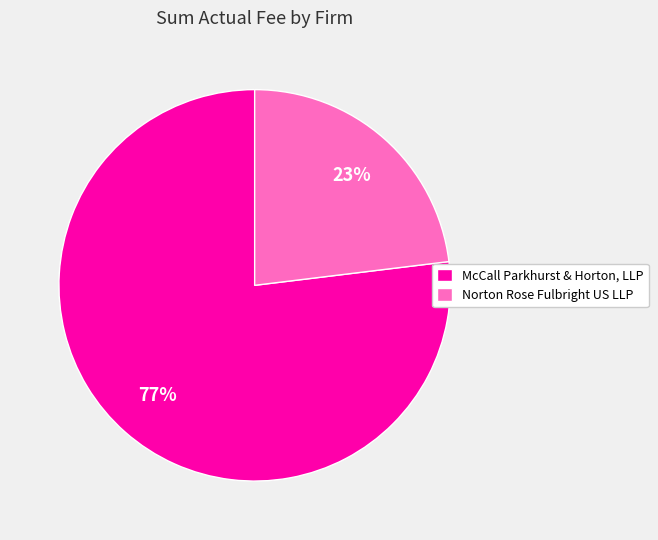

Rank the categories by value from highest to lowest.

McCall Parkhurst & Horton, LLP, Norton Rose Fulbright US LLP